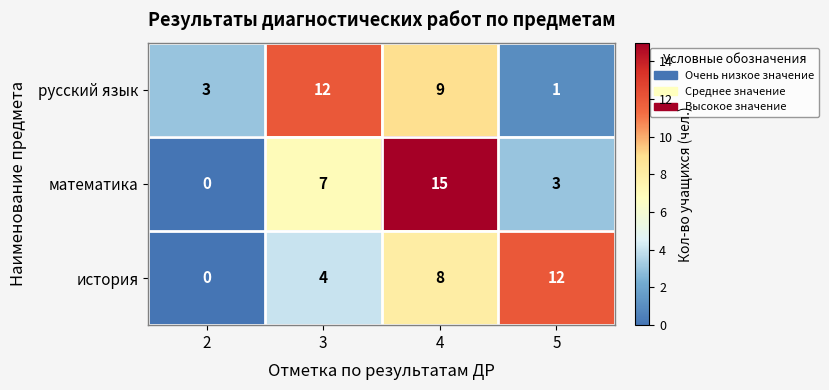

At 4, list the series in order from smallest to largest.

история, русский язык, математика